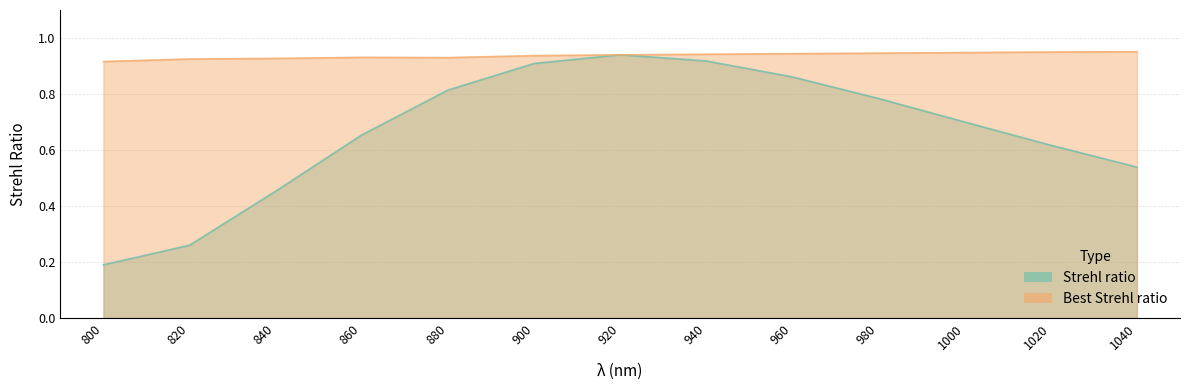

True or false: Best Strehl ratio and Strehl ratio cross at least once.

False